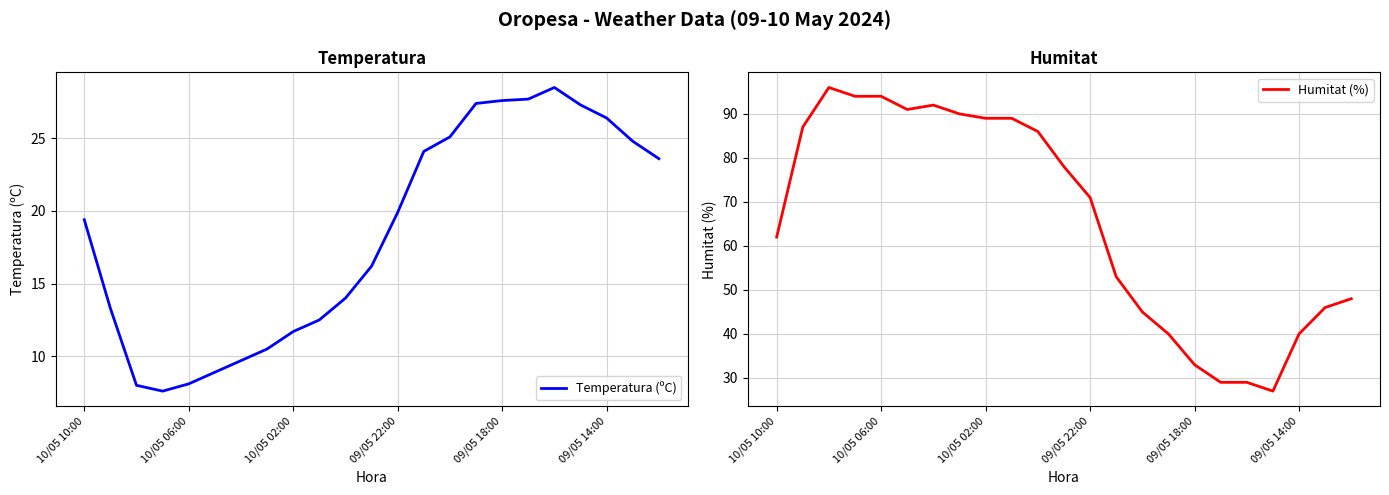

Which series ends up on top after the final intersection of Humitat (%) and Temperatura (ºC)?

Humitat (%)